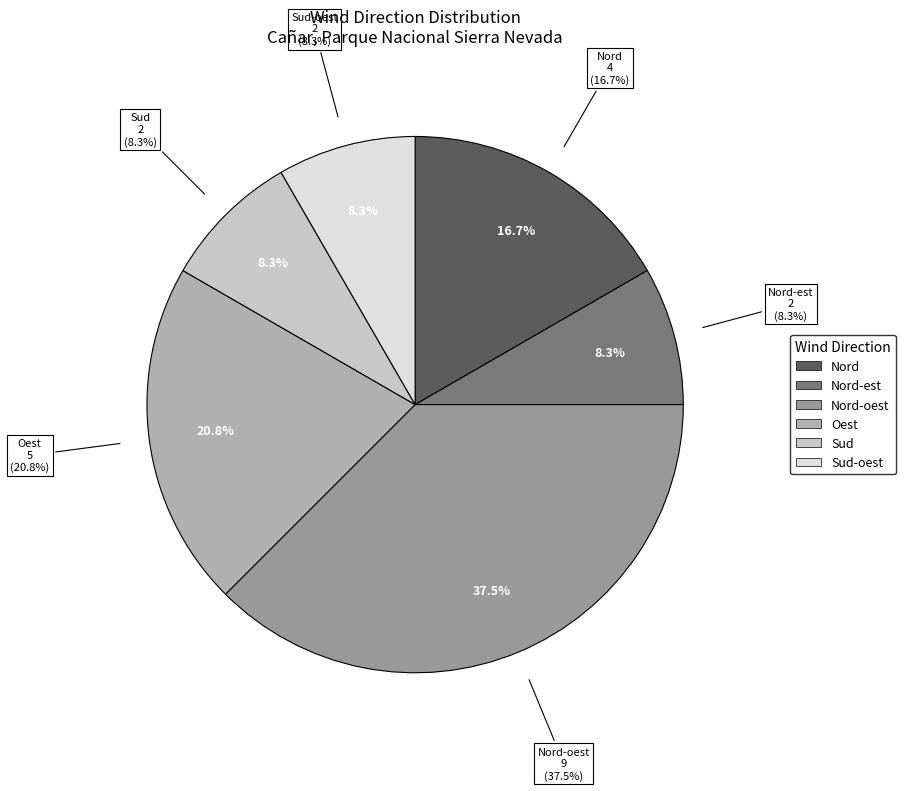

To the nearest percent, what is the average slice percentage?

17%